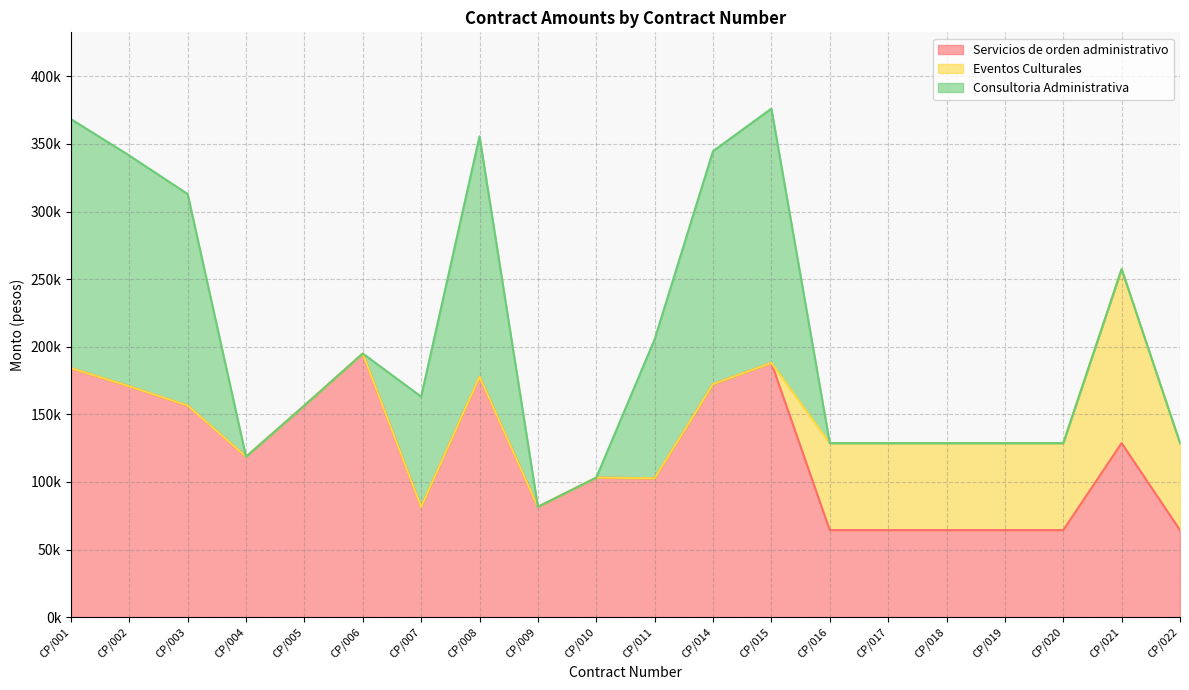

How many interior local peaks does the Servicios de orden administrativo series have?

5